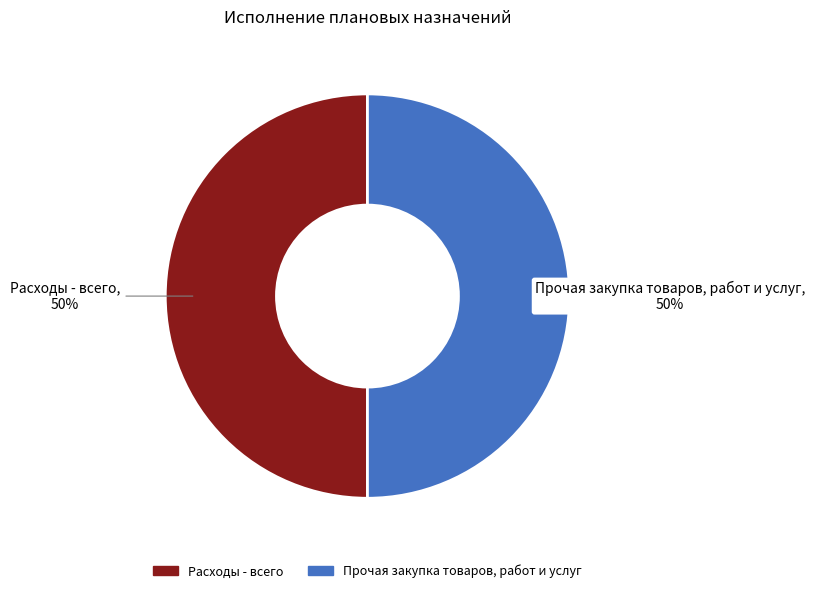

To the nearest percent, what is the average slice percentage?

50%